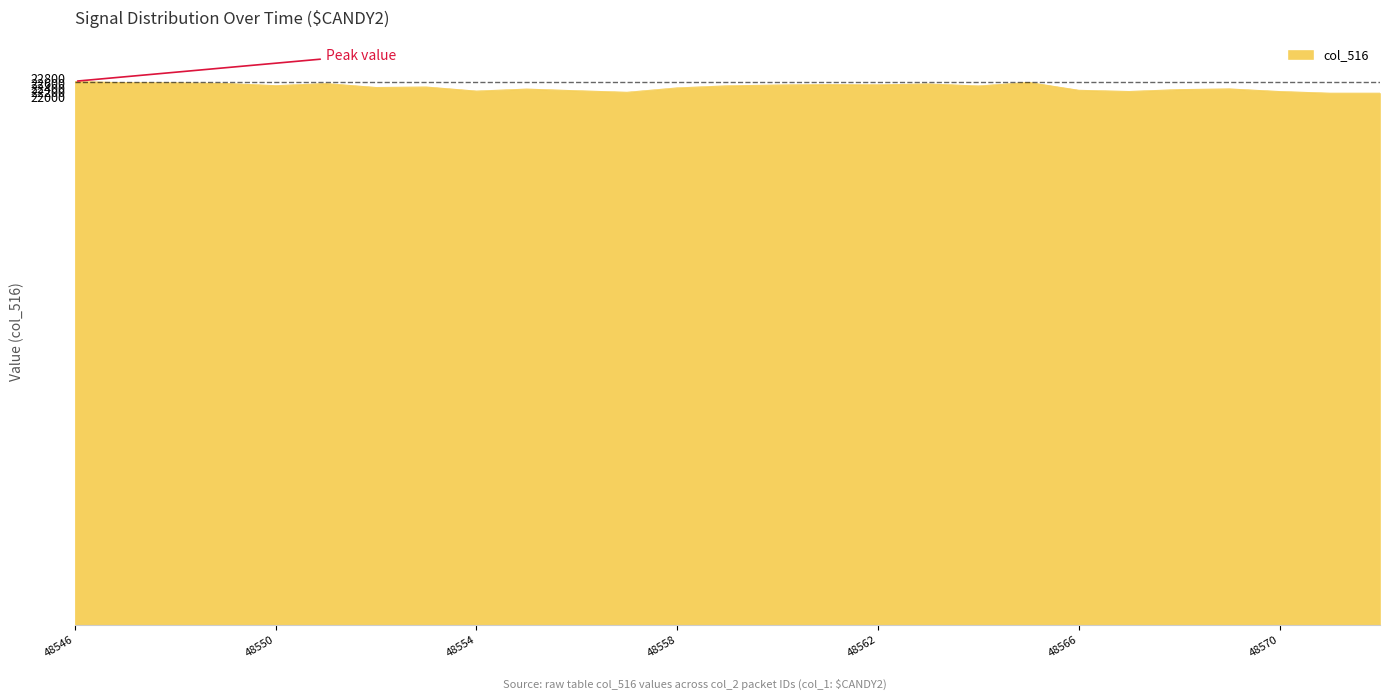

What is the greatest value displayed?

22659